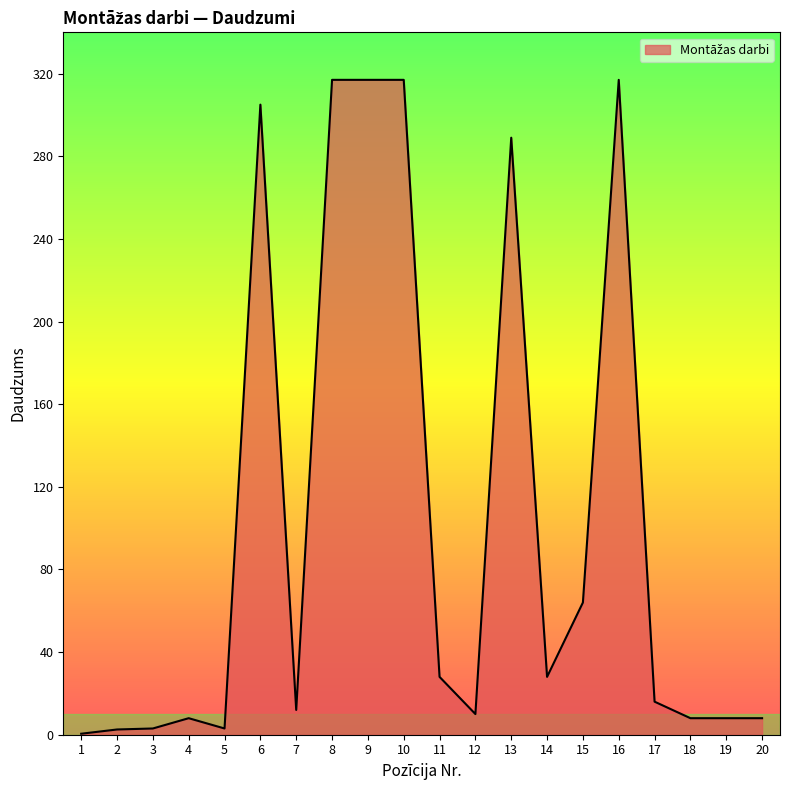

What is the change in value from 2 to 10?

+314.5